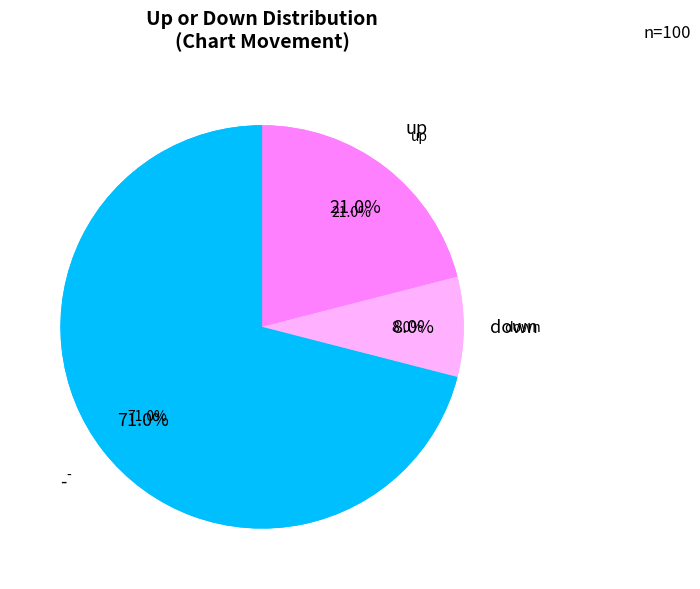

How much of the chart is everything except down?

92.0%